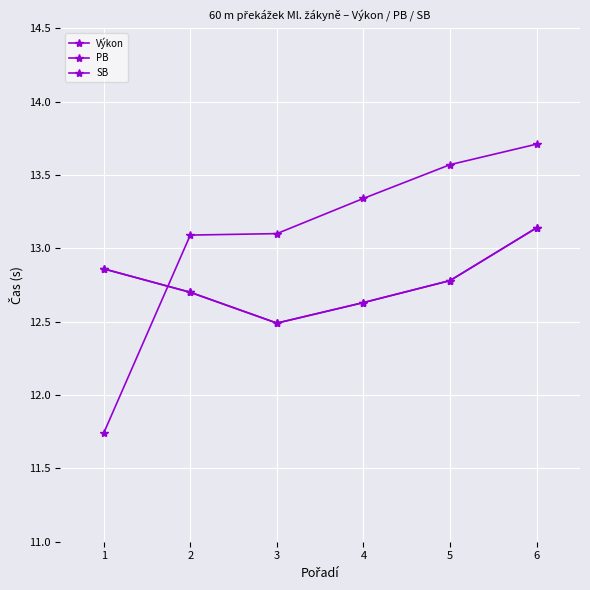

Which series ends up on top after the final intersection of Výkon and PB?

Výkon